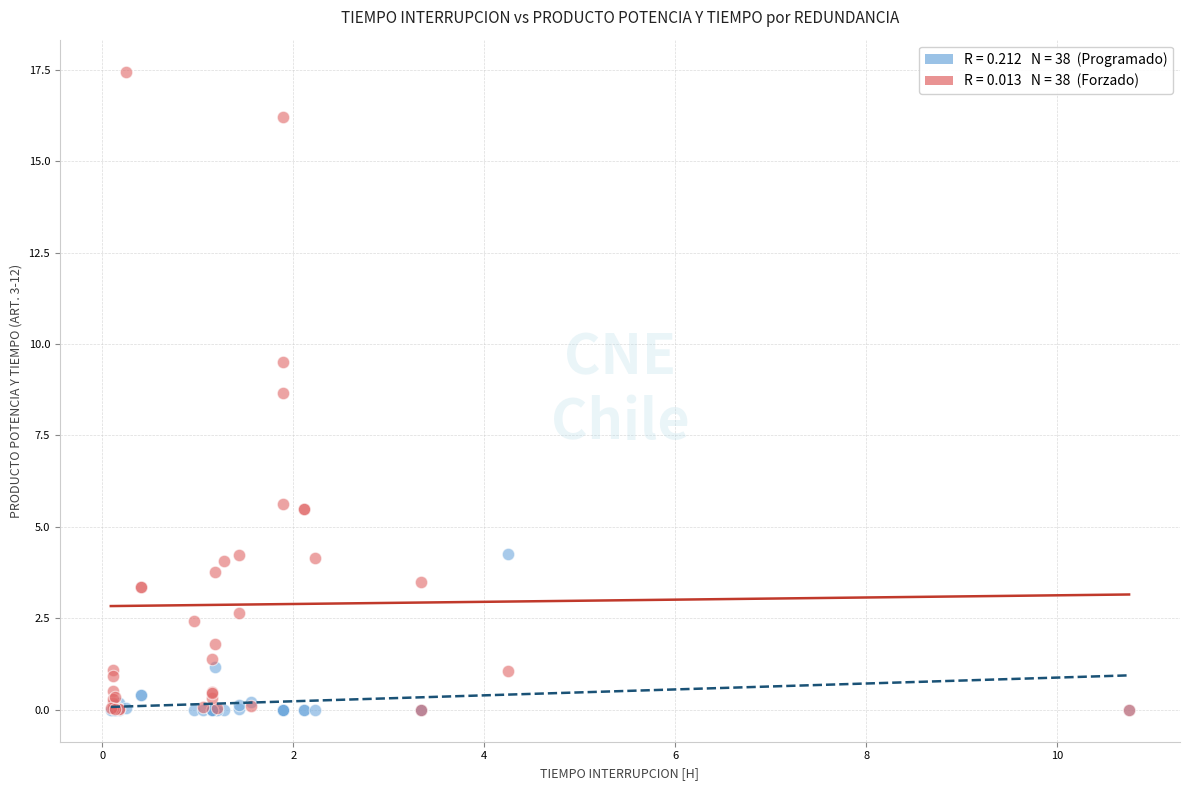

Across all series, what Y value is closest to 8?

8.7